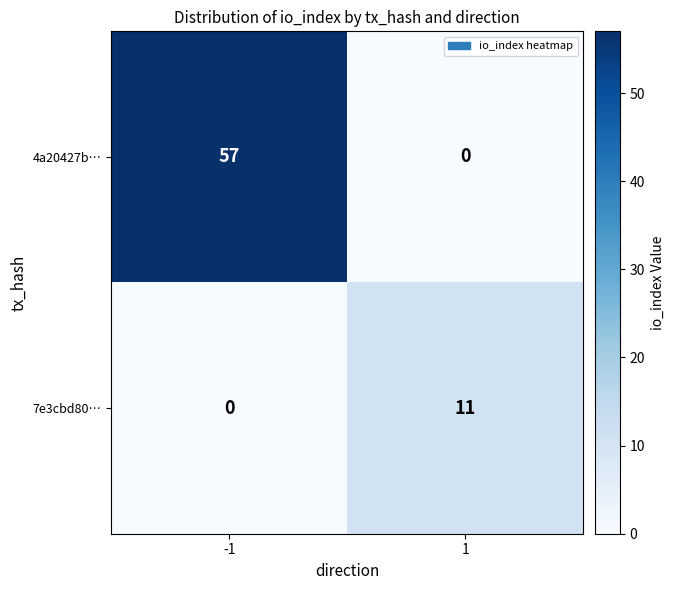

At how many categories does at least one series exceed 37?

1